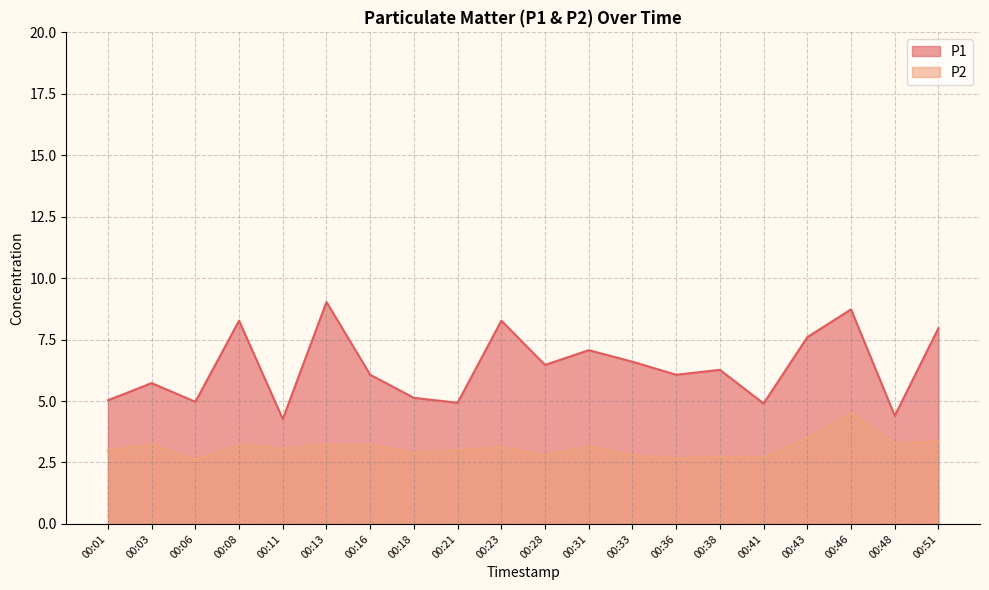

Which category has the highest value across all series?

00:13